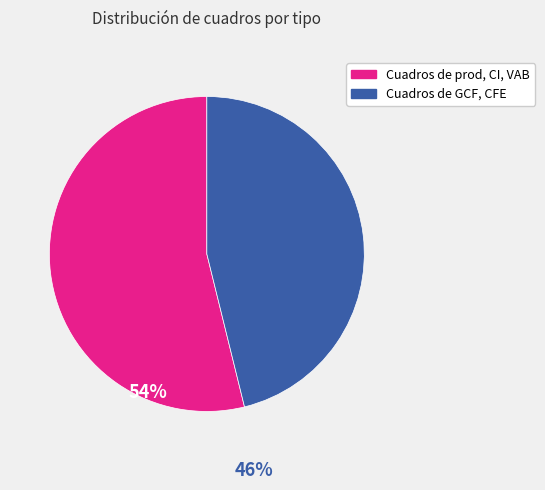

What is the smallest slice in the pie chart?

Cuadros de GCF, CFE